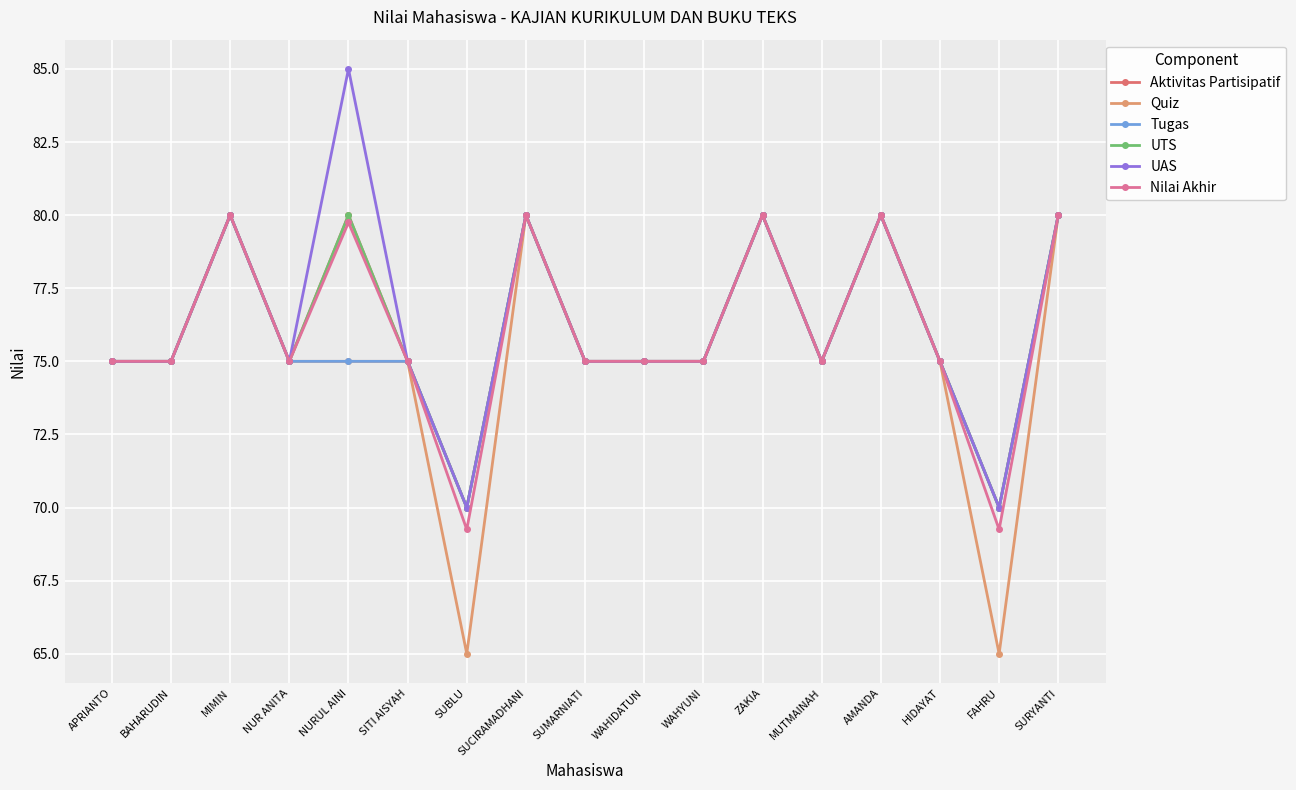

Reading right to left, what are all the values shown in this chart?

Aktivitas Partisipatif: 80.0	70.0	75.0	80.0	75.0	80.0	75.0	75.0	75.0	80.0	70.0	75.0	80.0	75.0	80.0	75.0	75.0
Quiz: 80.0	65.0	75.0	80.0	75.0	80.0	75.0	75.0	75.0	80.0	65.0	75.0	75.0	75.0	80.0	75.0	75.0
Tugas: 80.0	70.0	75.0	80.0	75.0	80.0	75.0	75.0	75.0	80.0	70.0	75.0	75.0	75.0	80.0	75.0	75.0
UTS: 80.0	70.0	75.0	80.0	75.0	80.0	75.0	75.0	75.0	80.0	70.0	75.0	80.0	75.0	80.0	75.0	75.0
UAS: 80.0	70.0	75.0	80.0	75.0	80.0	75.0	75.0	75.0	80.0	70.0	75.0	85.0	75.0	80.0	75.0	75.0
Nilai Akhir: 80.0	69.2	75.0	80.0	75.0	80.0	75.0	75.0	75.0	80.0	69.2	75.0	79.8	75.0	80.0	75.0	75.0